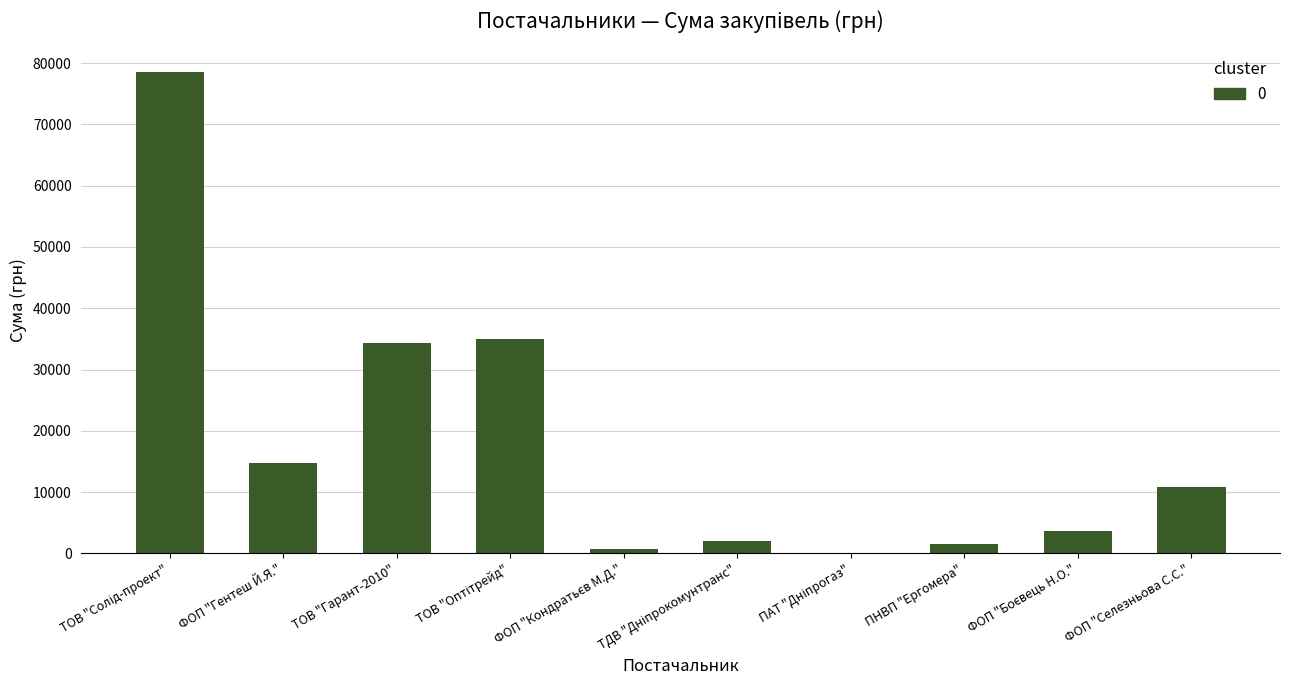

Is it true that the value at ТОВ "Гарант-2010" is 51437?

False